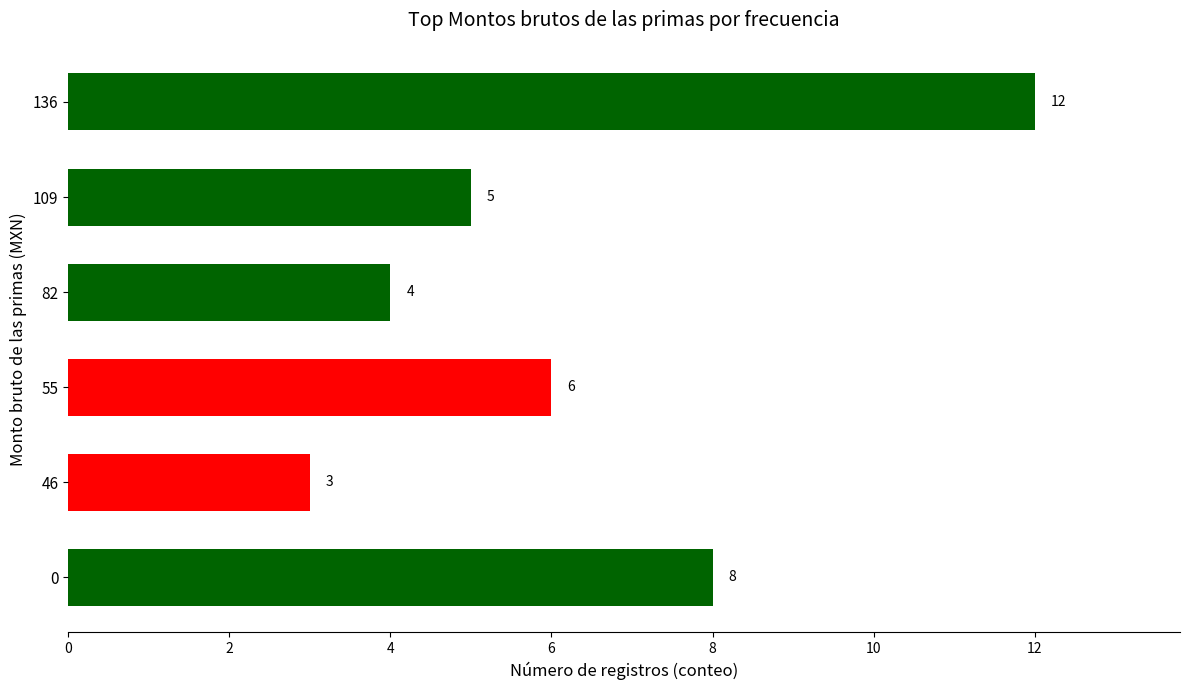

What is the average value?

6